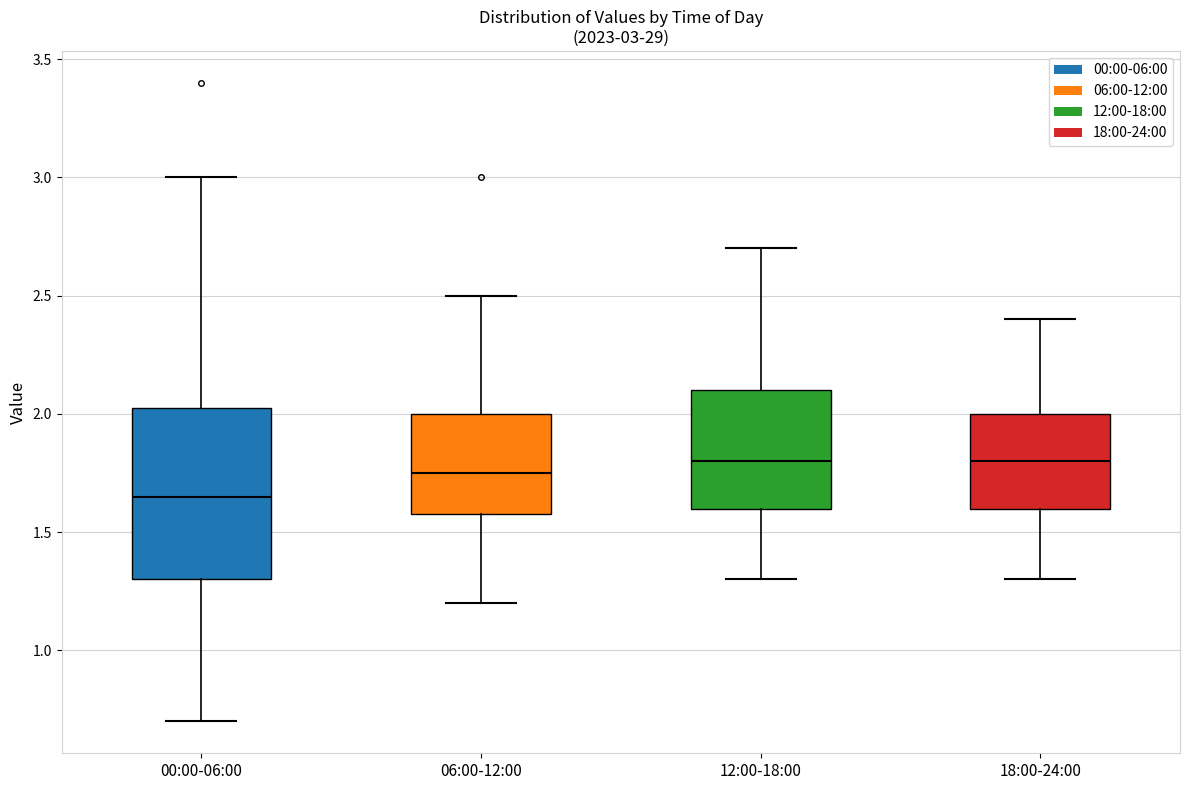

Comparing the boxes themselves (not the whiskers), which one is the tallest?

00:00-06:00